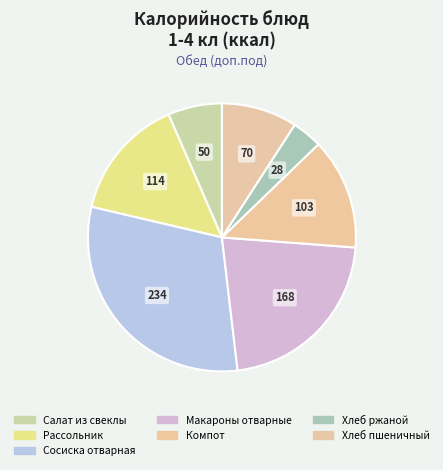

To the nearest percent, what is the combined percentage of Хлеб пшеничный and Компот?

23%